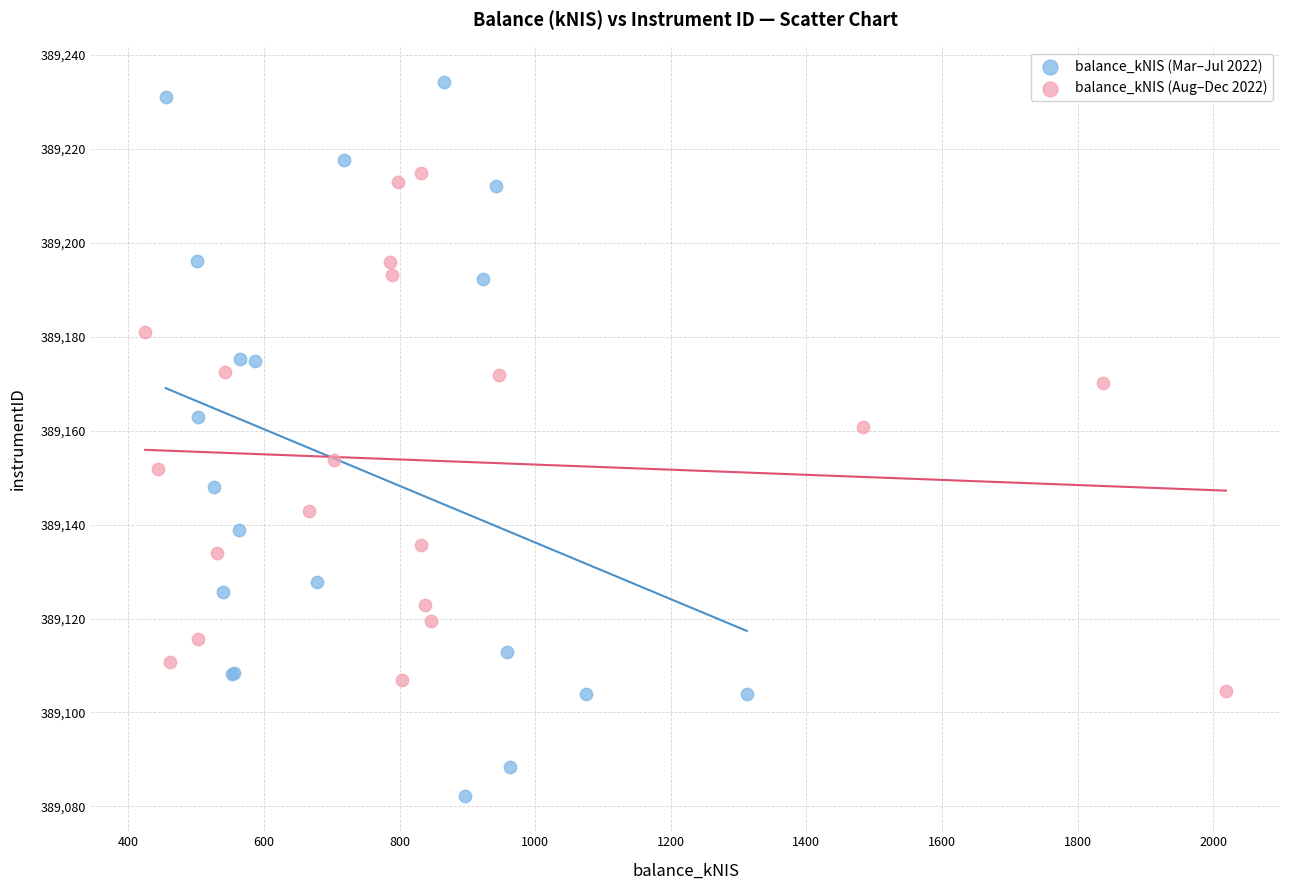

Which series contains the lowest Y value?

balance_kNIS (Mar–Jul 2022)